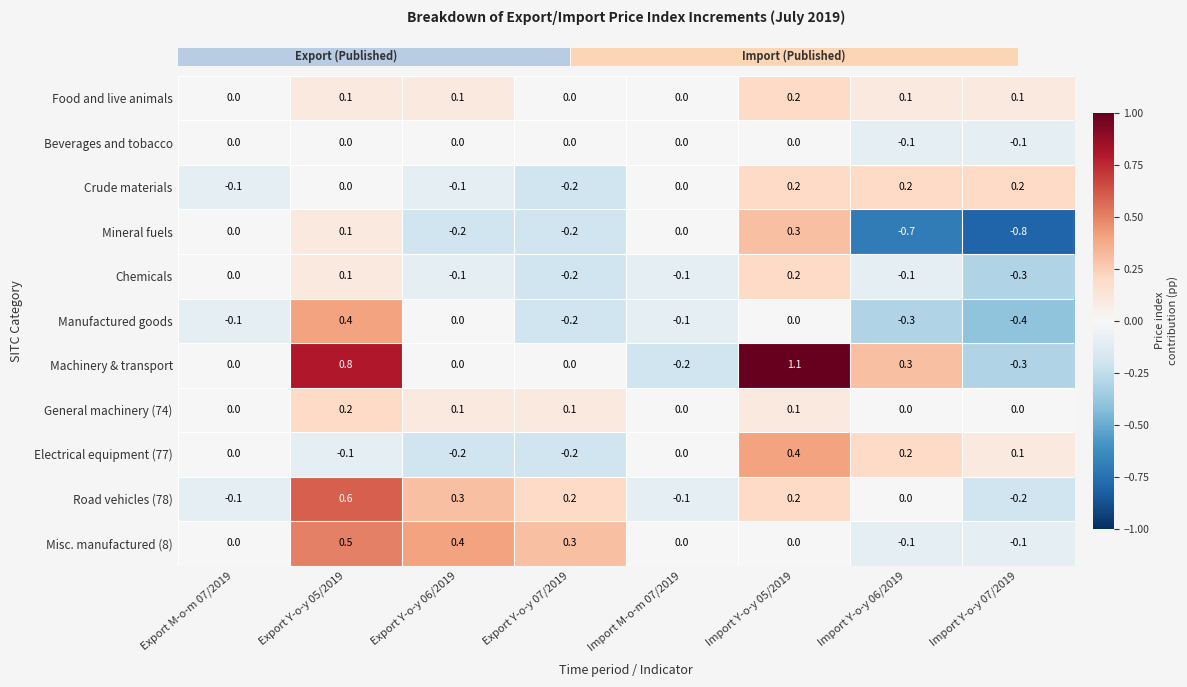

What is the sum of all Misc. manufactured (8) values?

1.0